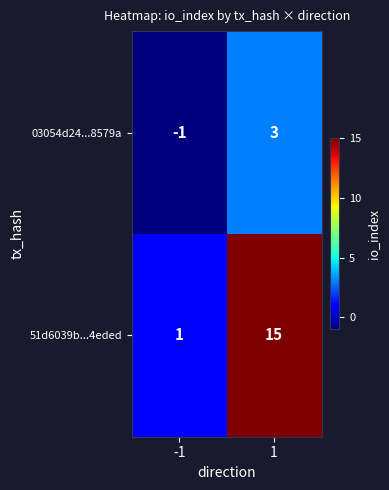

List the series in order of their peak value, highest first.

51d6039b...4eded, 03054d24...8579a